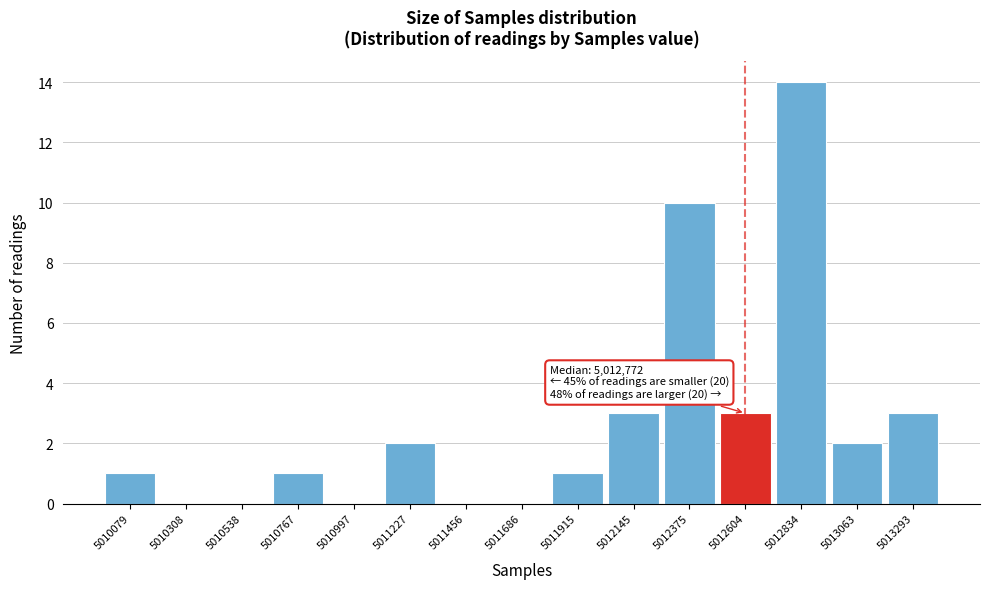

Reading right to left, what are all the values shown in this chart?

5013293=3	5013063=2	5012834=14	5012604=3	5012375=10	5012145=3	5011915=1	5011686=0	5011456=0	5011227=2	5010997=0	5010767=1	5010538=0	5010308=0	5010079=1